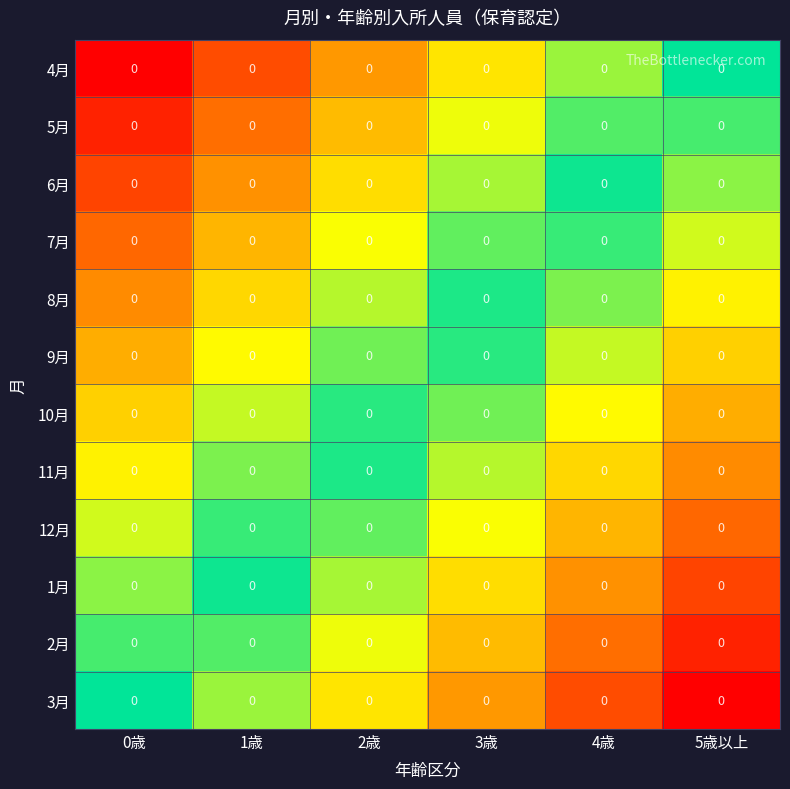

List the series in order of their peak value, lowest first.

4月, 5月, 6月, 7月, 8月, 9月, 10月, 11月, 12月, 1月, 2月, 3月